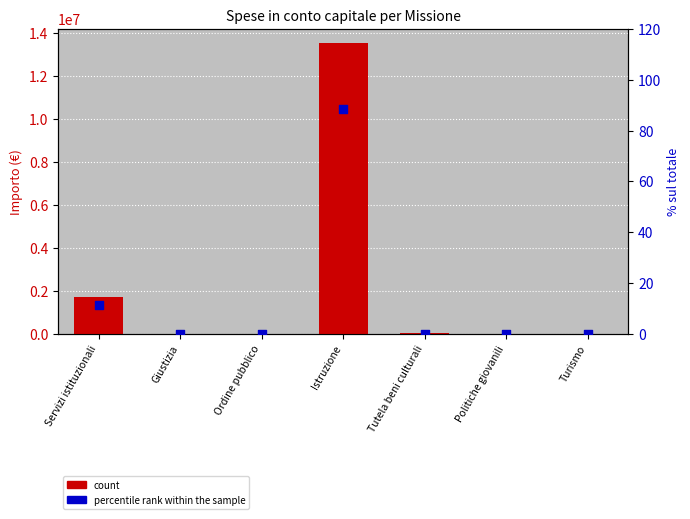

What are all the series names shown in the legend?

count, percentile rank within the sample